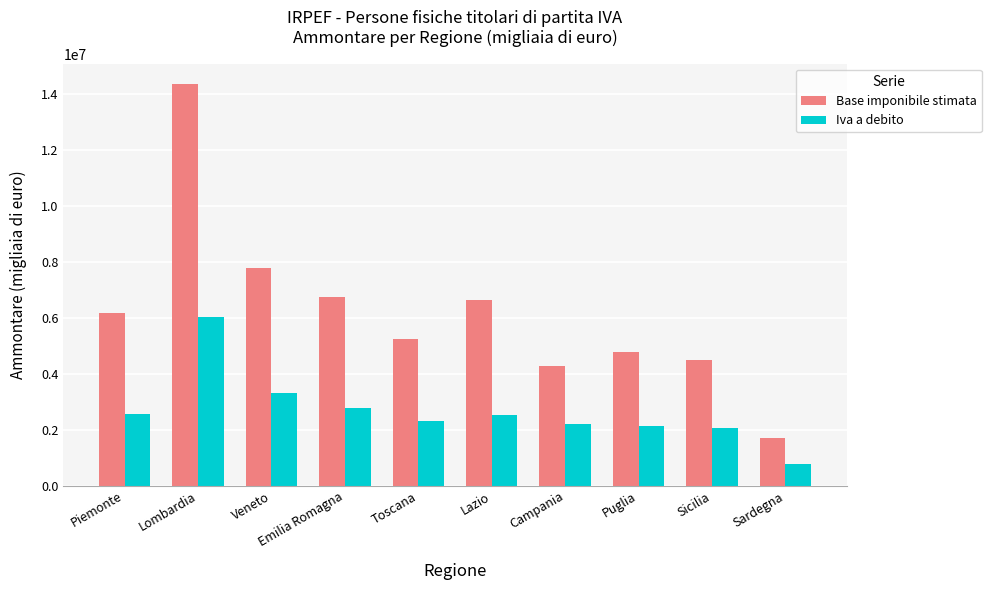

Which series has the largest total across all categories?

Base imponibile stimata